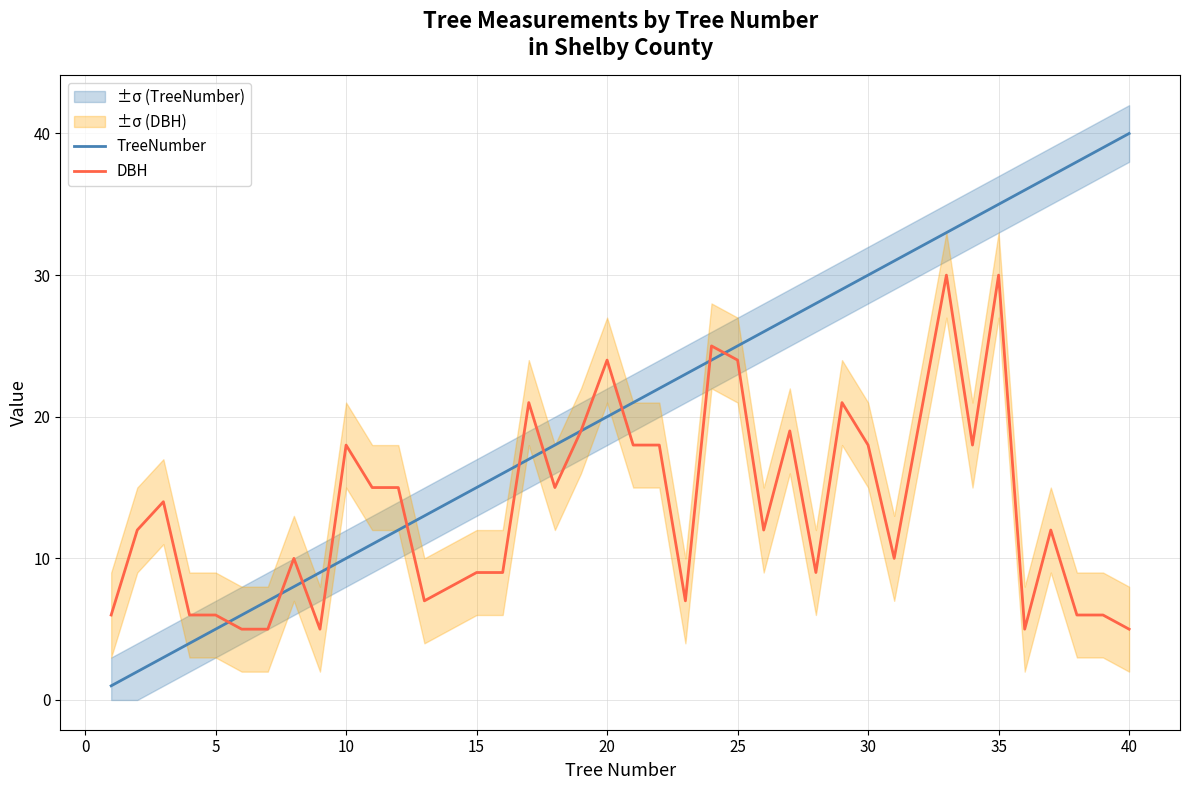

List the series in order of their peak value, highest first.

TreeNumber, DBH